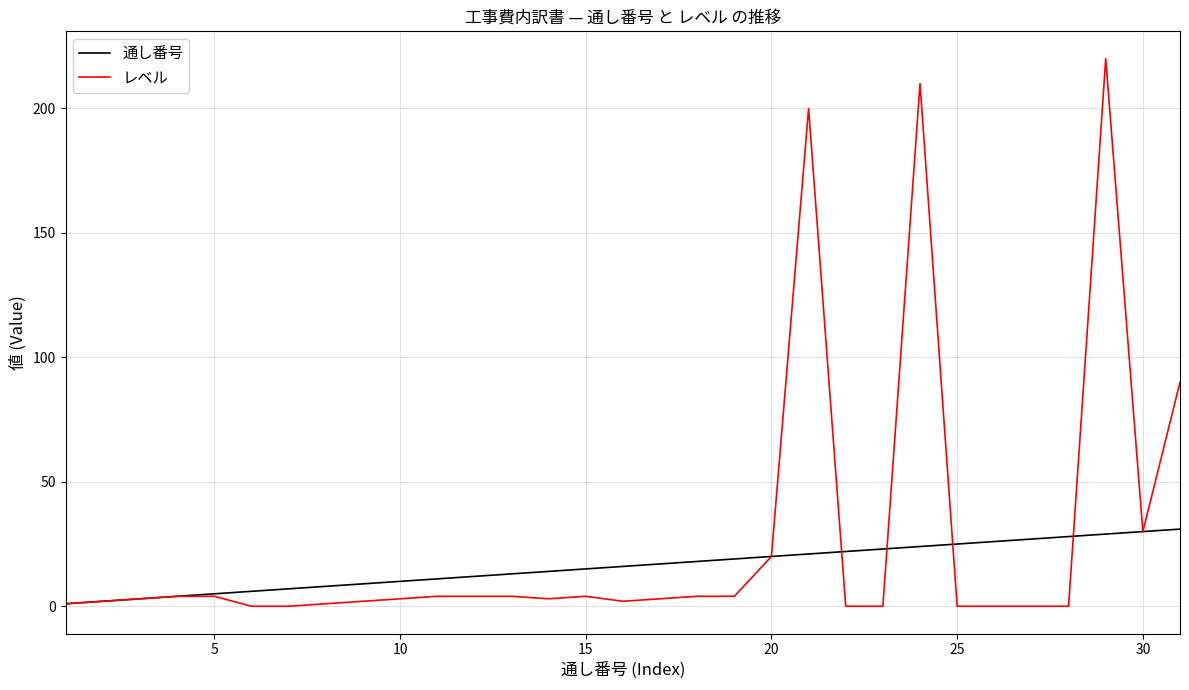

Which series has the largest total across all categories?

レベル